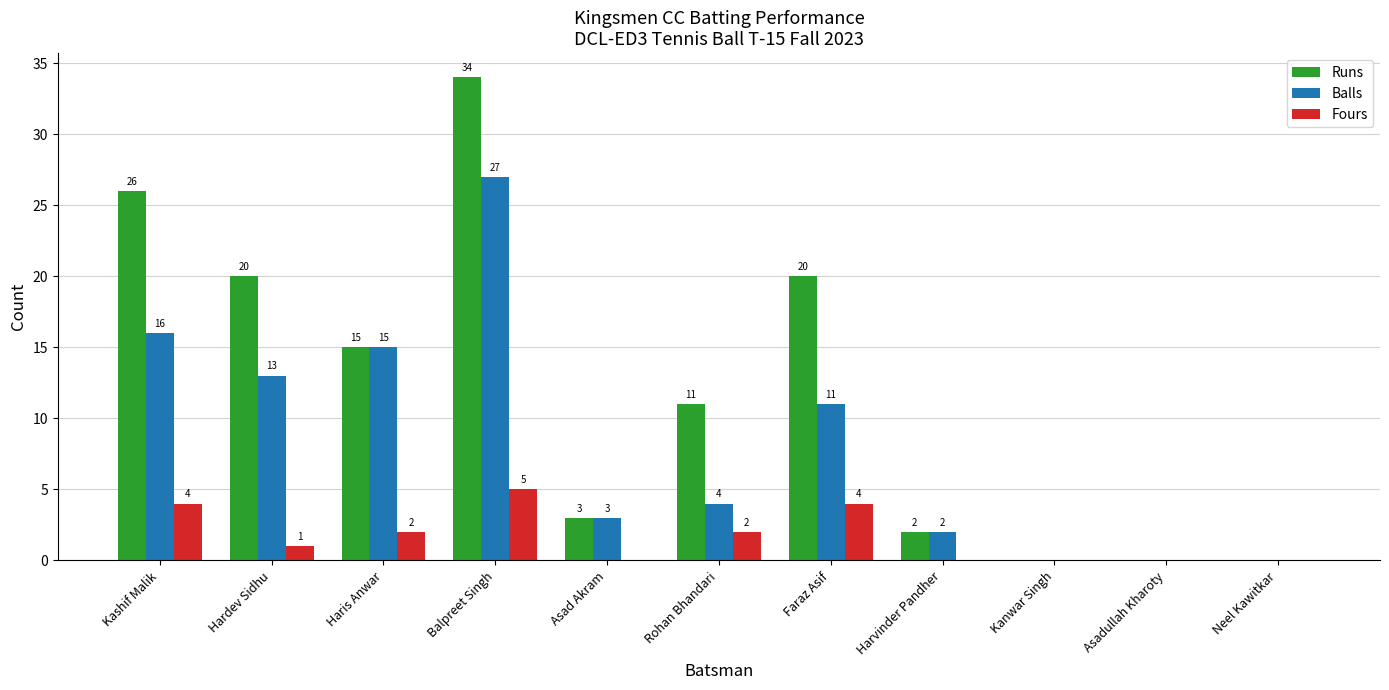

What is the average value of the Fours series?

2